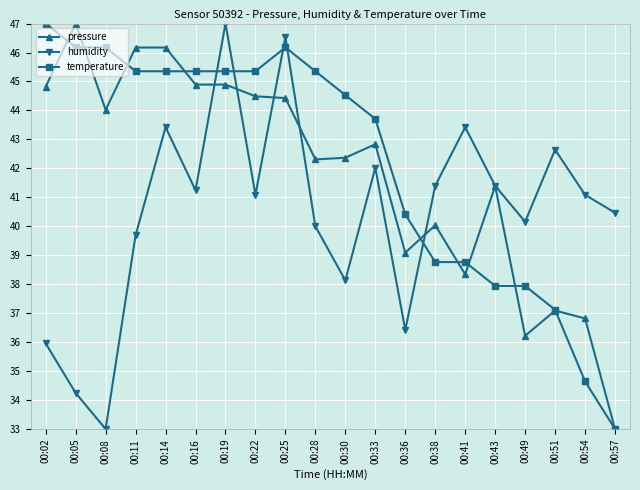

How many distinct data groups are displayed?

3